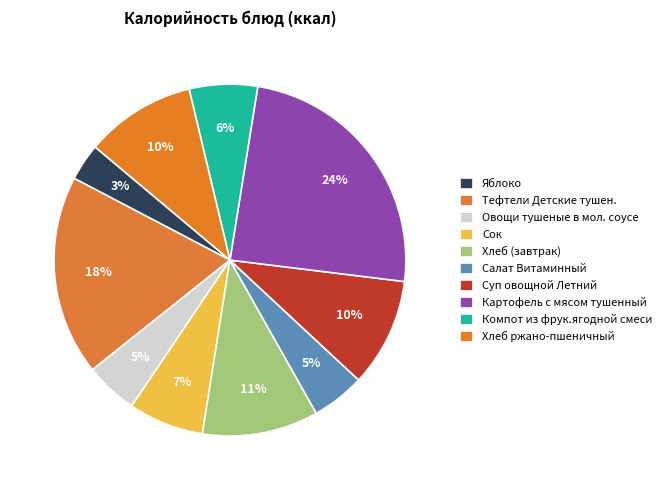

To the nearest percent, what is the average slice percentage?

10%